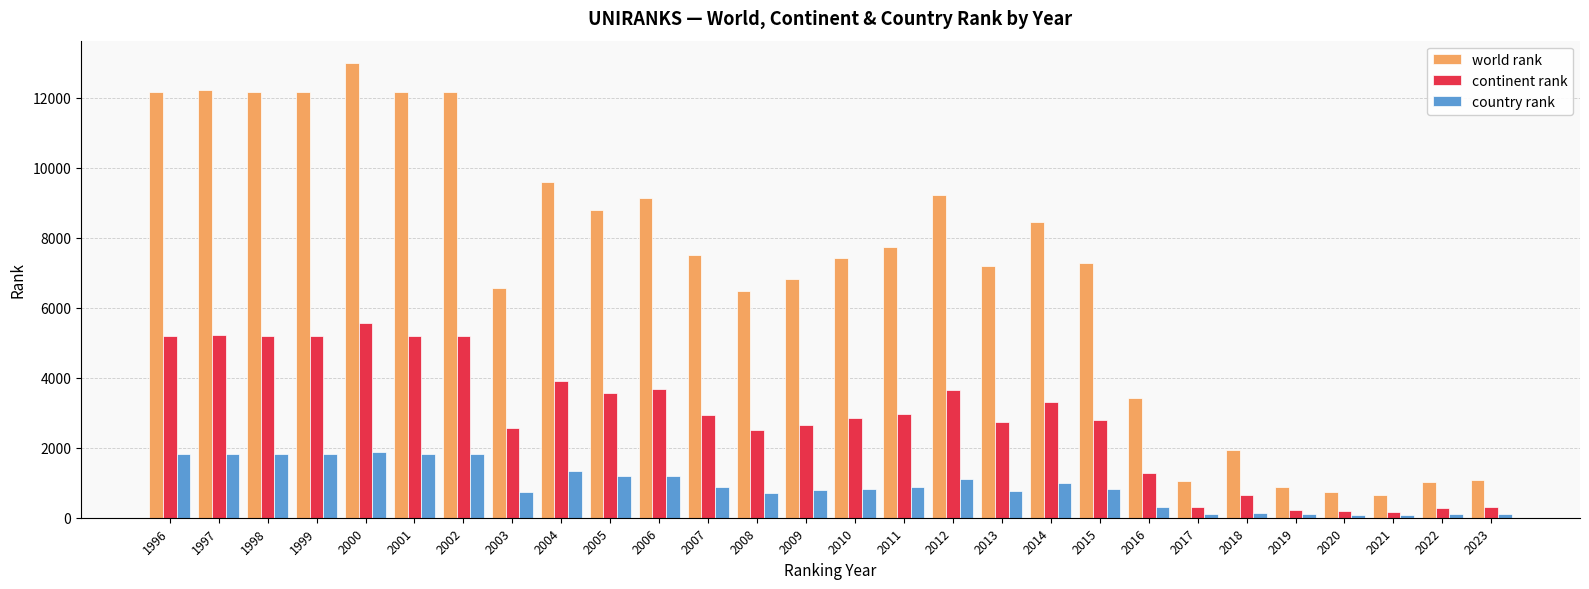

How many bars are there in total?

84